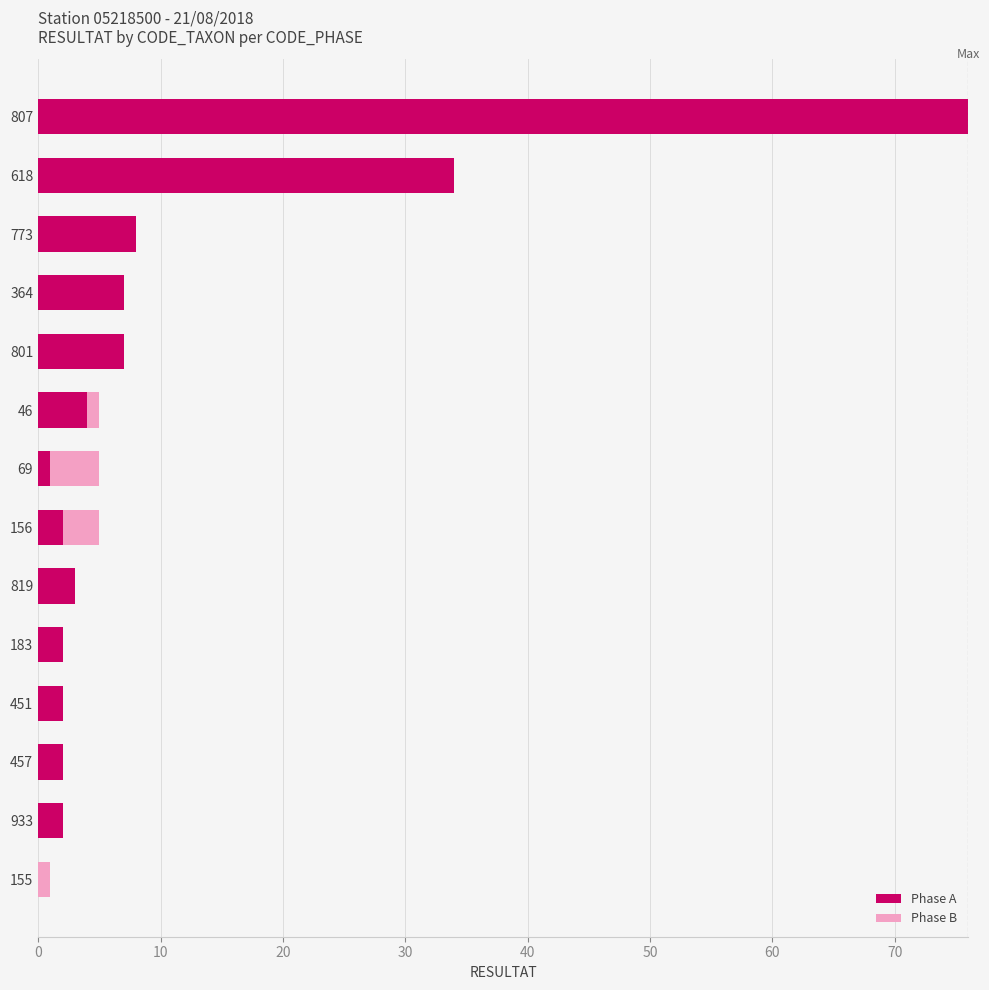

What are all the series names shown in the legend?

Phase A, Phase B